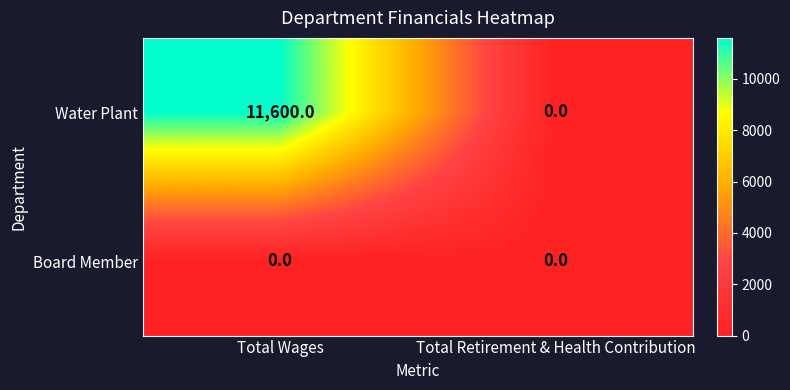

At which category does the chart reach its peak across all series?

Total Wages